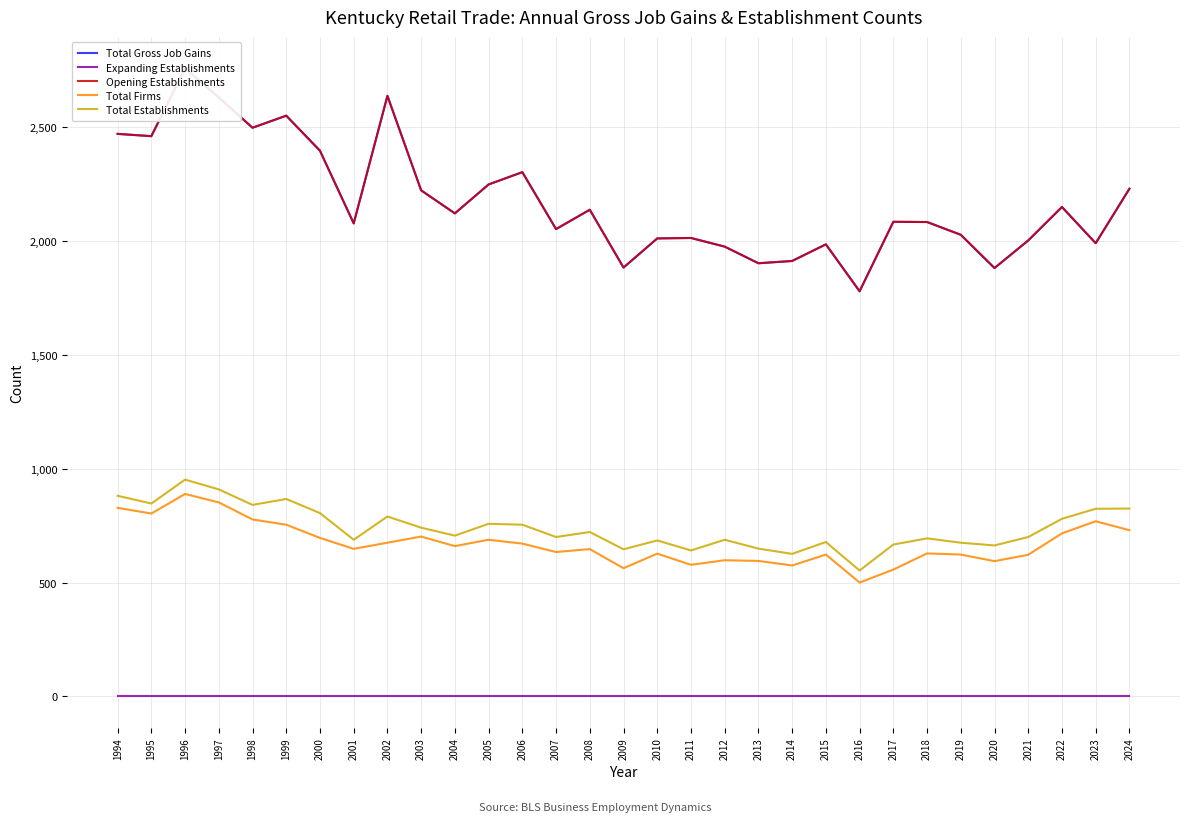

What is the value of the Total Establishments point at the 26th from the left?

675